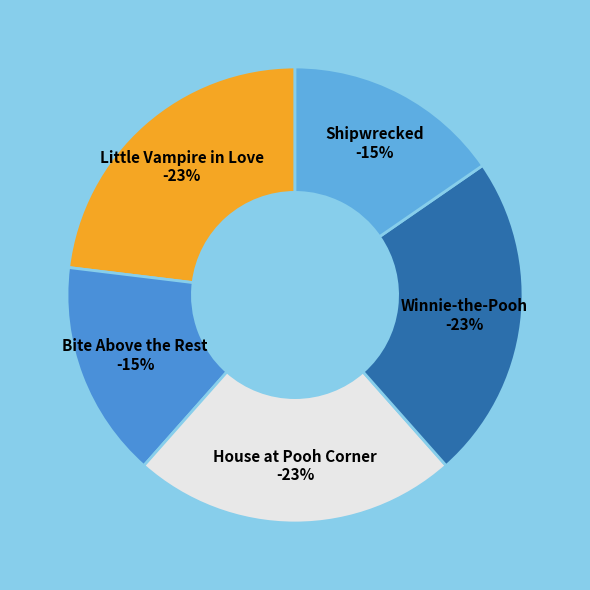

To the nearest percent, what is the average slice percentage?

20%